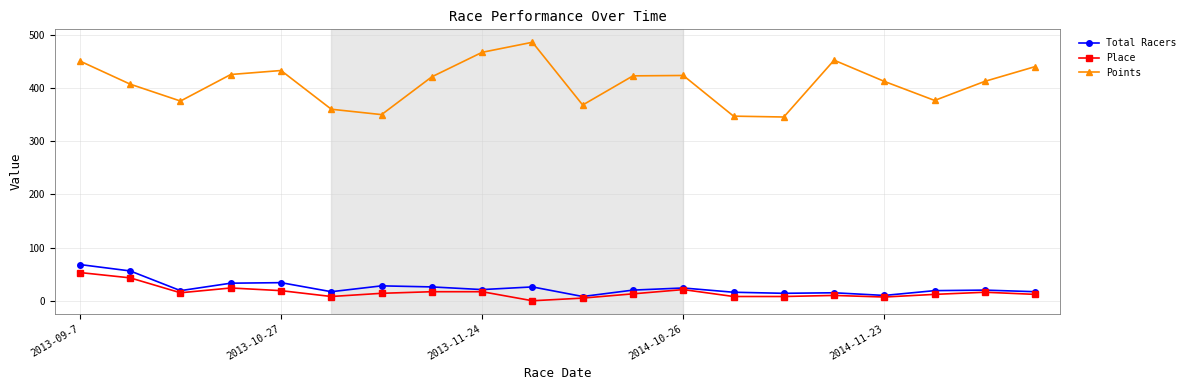

True or false: Points and Total Racers cross at least once.

False